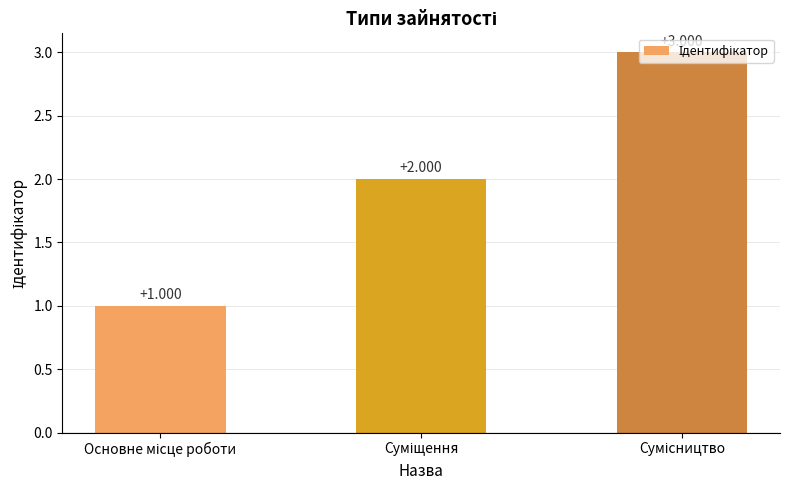

How many bars are there in total?

3